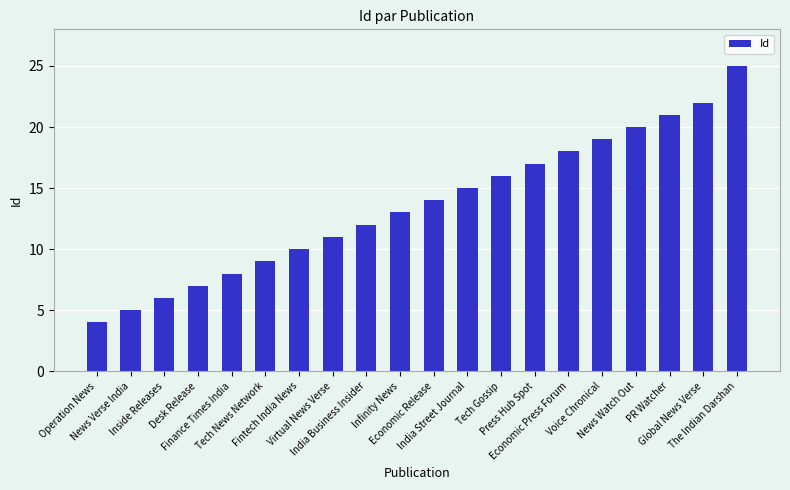

What is the sum of all values?

272